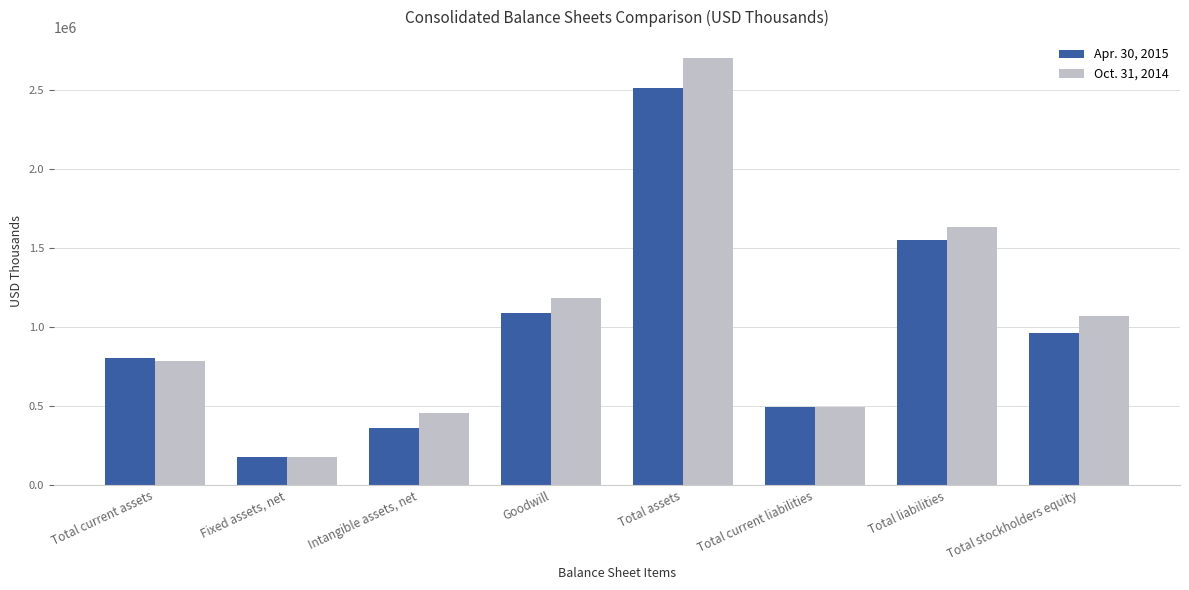

The Oct. 31, 2014 series shows 781176 at Intangible assets, net. True or false?

False